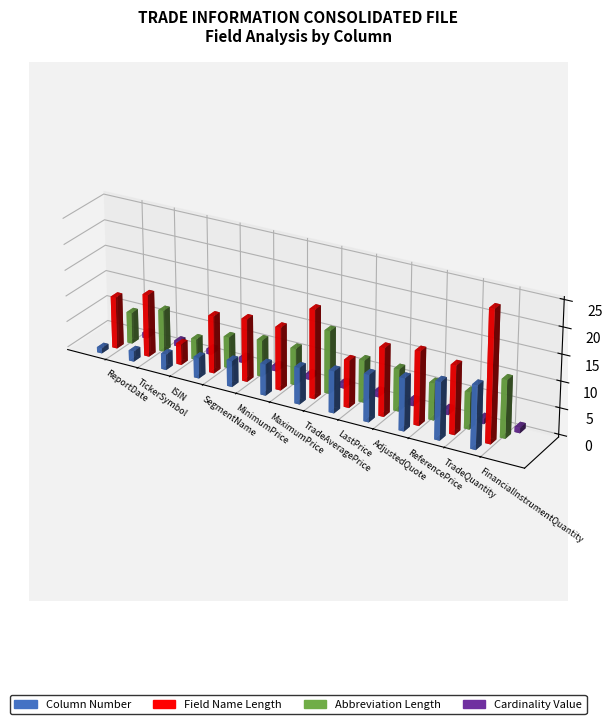

Reading left to right, extract all data points from this chart.

Column Number: ReportDate=1	TickerSymbol=2	ISIN=3	SegmentName=4	MinimumPrice=5	MaximumPrice=6	TradeAveragePrice=7	LastPrice=8	AdjustedQuote=9	ReferencePrice=10	TradeQuantity=11	FinancialInstrumentQuantity=12
Field Name Length: ReportDate=10	TickerSymbol=12	ISIN=4	SegmentName=11	MinimumPrice=12	MaximumPrice=12	TradeAveragePrice=17	LastPrice=9	AdjustedQuote=13	ReferencePrice=14	TradeQuantity=13	FinancialInstrumentQuantity=25
Abbreviation Length: ReportDate=6	TickerSymbol=8	ISIN=4	SegmentName=6	MinimumPrice=7	MaximumPrice=7	TradeAveragePrice=12	LastPrice=8	AdjustedQuote=8	ReferencePrice=7	TradeQuantity=7	FinancialInstrumentQuantity=11
Cardinality Value: ReportDate=1	TickerSymbol=1	ISIN=1	SegmentName=1	MinimumPrice=1	MaximumPrice=1	TradeAveragePrice=1	LastPrice=1	AdjustedQuote=1	ReferencePrice=1	TradeQuantity=1	FinancialInstrumentQuantity=1